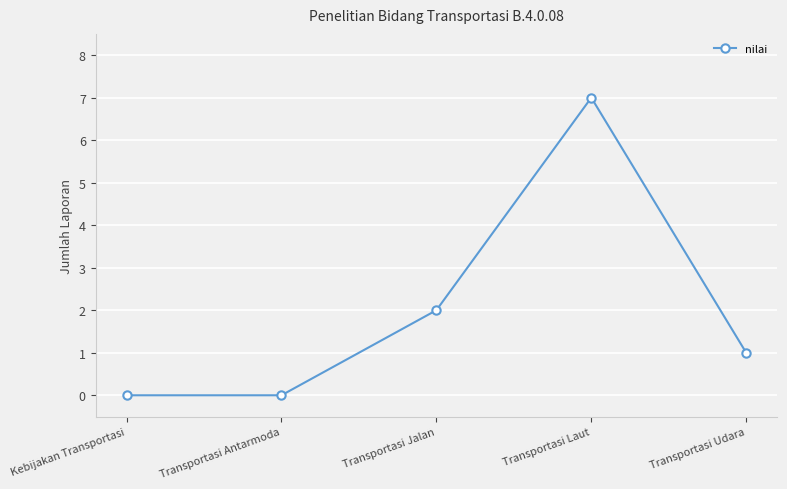

Count the values in the range 0 to 2.

4